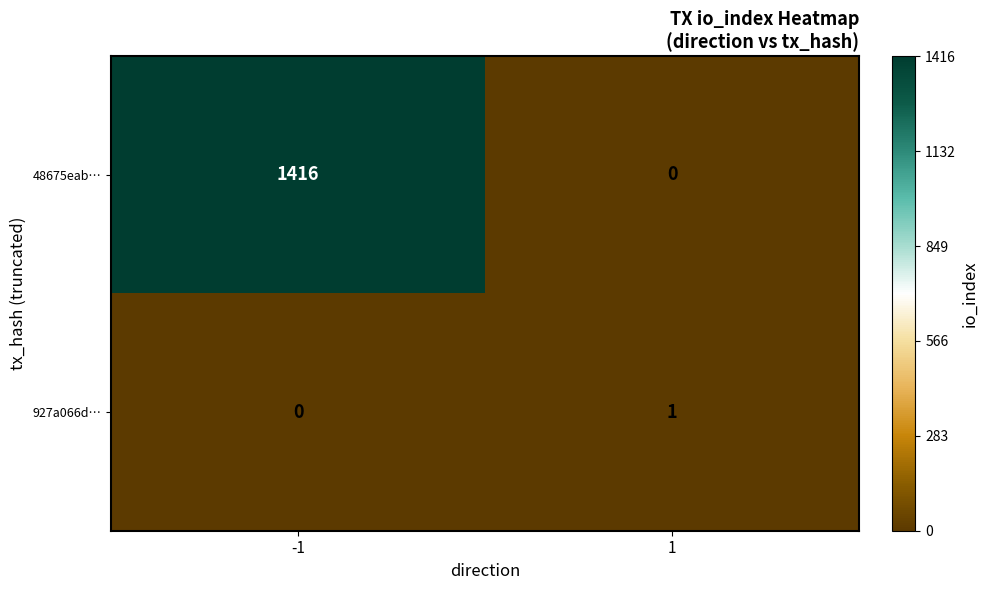

List the series in order of their peak value, highest first.

48675eab…, 927a066d…